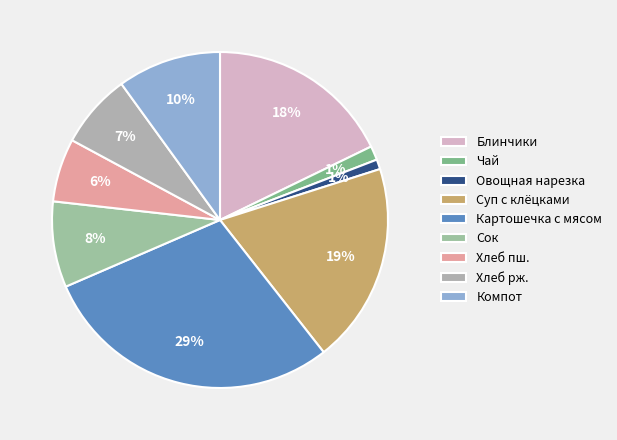

How many segments does this pie chart have?

9